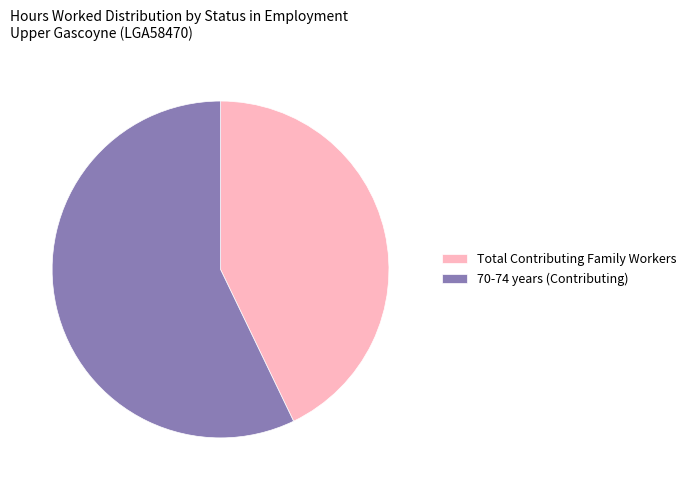

Do 70-74 years (Contributing) and Total Contributing Family Workers together represent more than half of the pie?

Yes